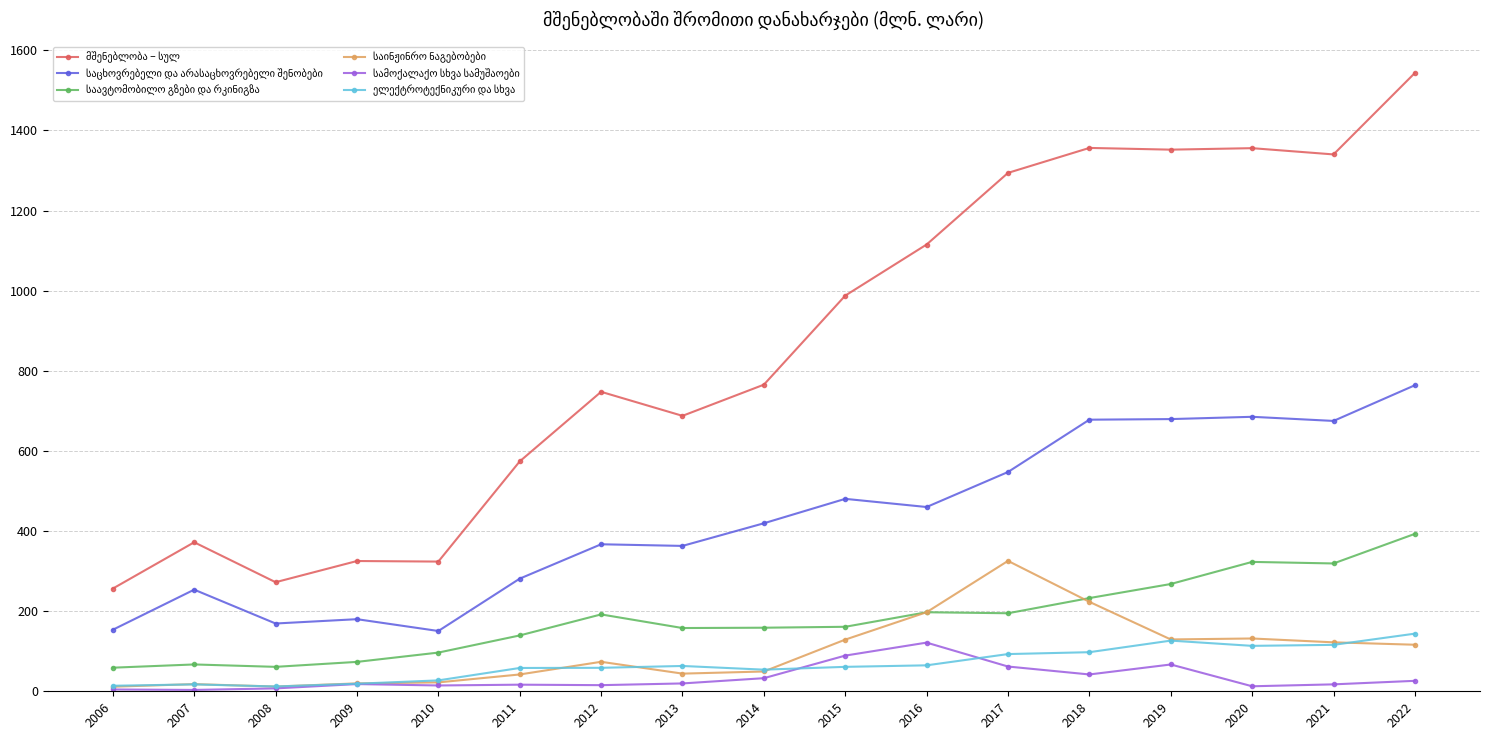

At how many categories does at least one series exceed 500?

12